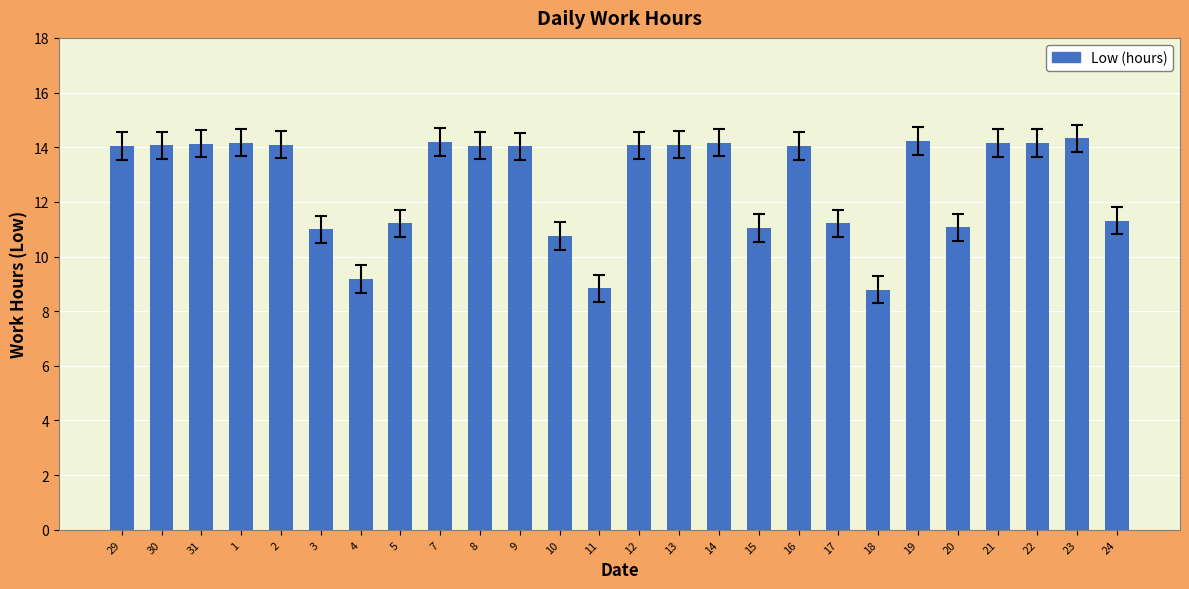

True or false: the data shows 14.2 at 7.

True